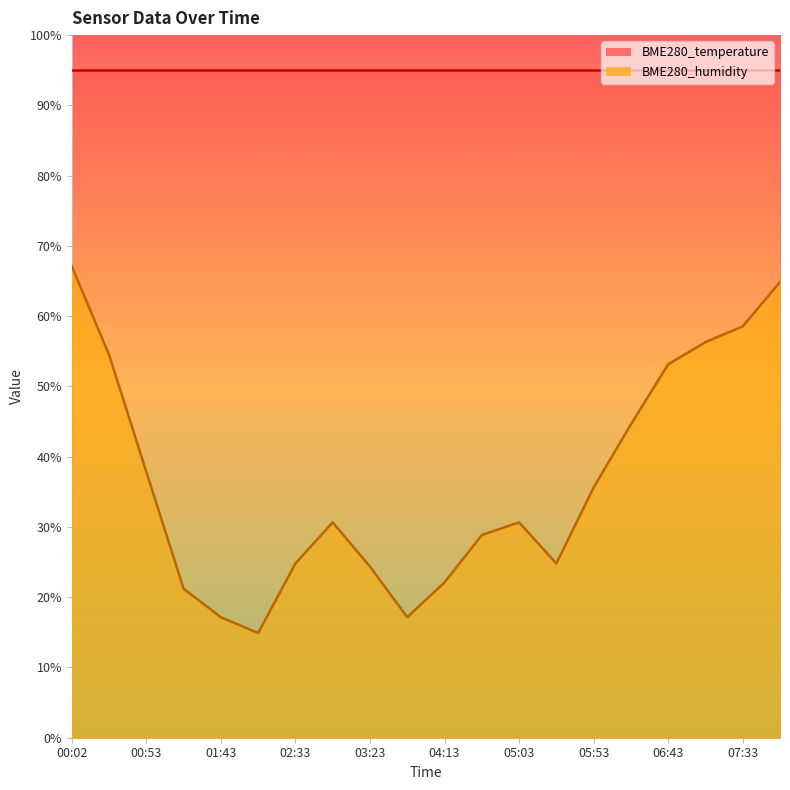

Reading right to left, extract all data points from this chart.

64.8	58.5	56.3	53.2	44.6	35.6	24.8	30.7	28.8	22.1	17.1	24.3	30.7	24.8	14.9	17.1	21.2	37.9	54.5	67.1